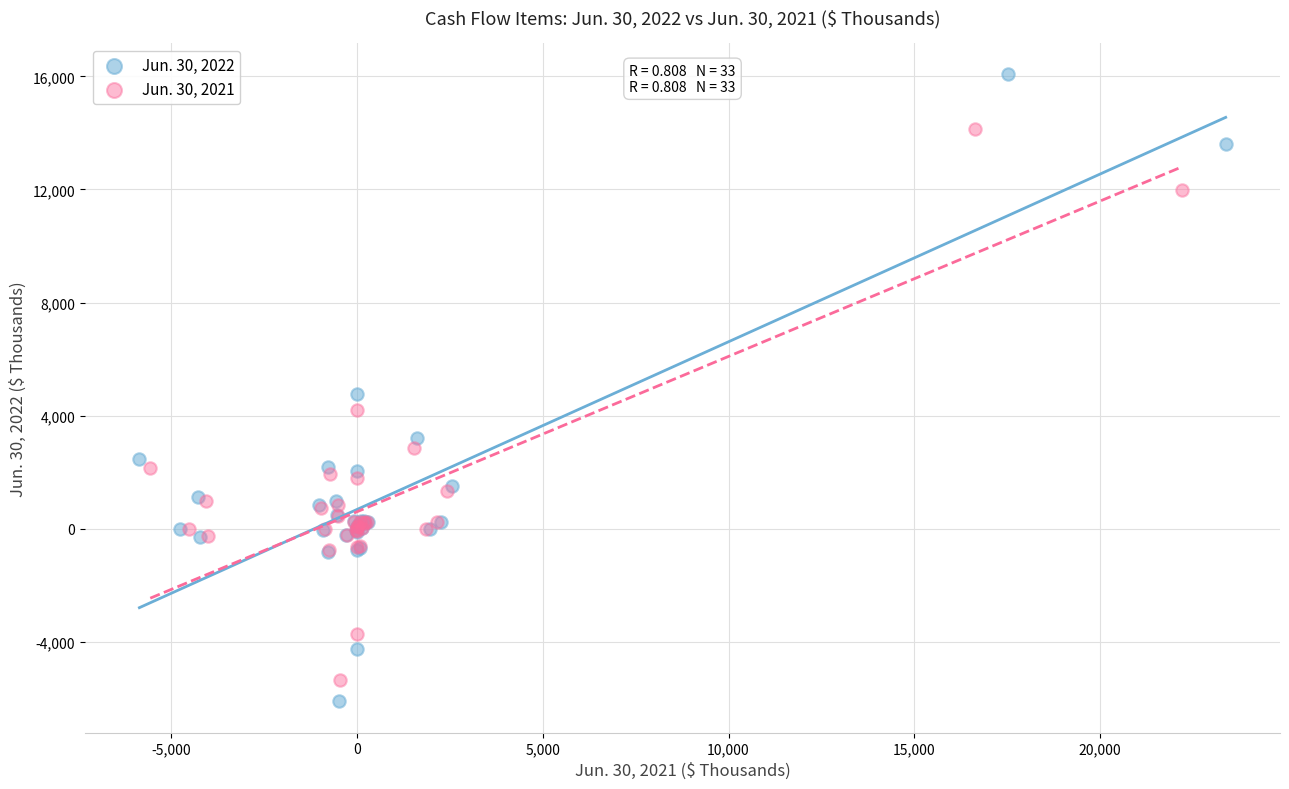

What are all the series names shown in the legend?

Jun. 30, 2022, Jun. 30, 2021